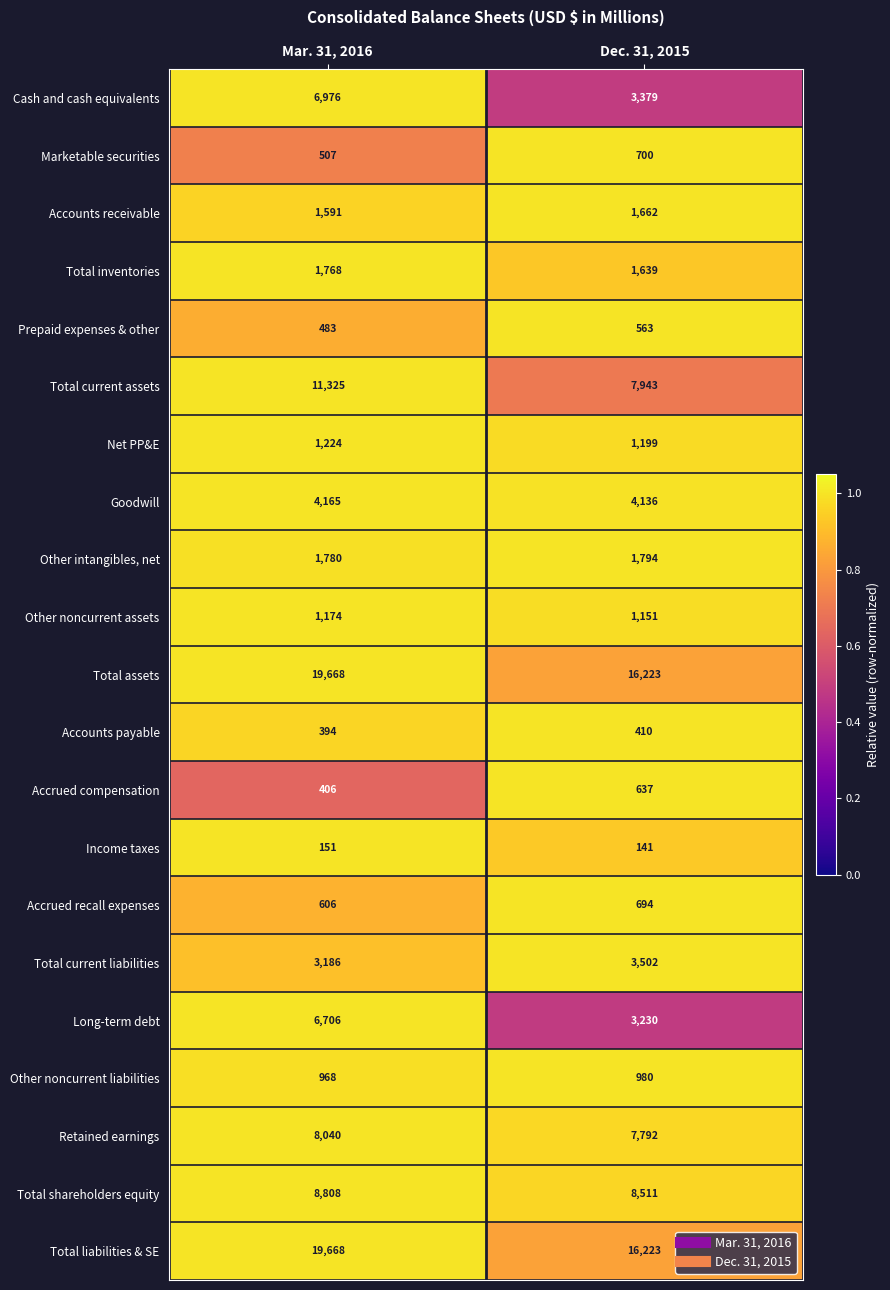

At which category is the sum across all series the highest?

Mar. 31, 2016